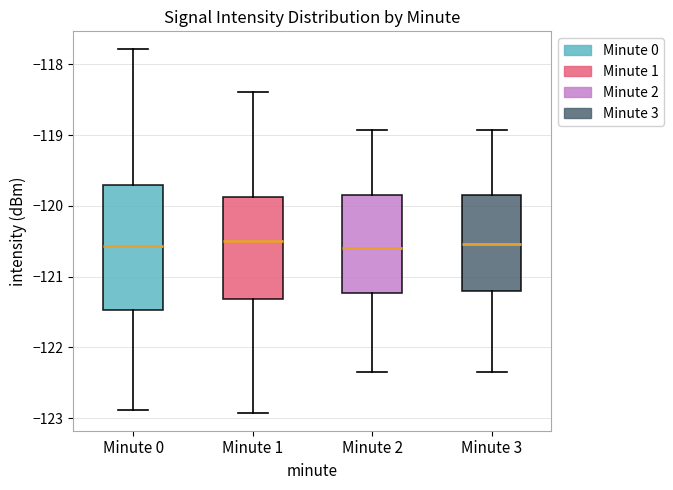

Which box is the tallest, from its lower edge to its upper edge?

Minute 0